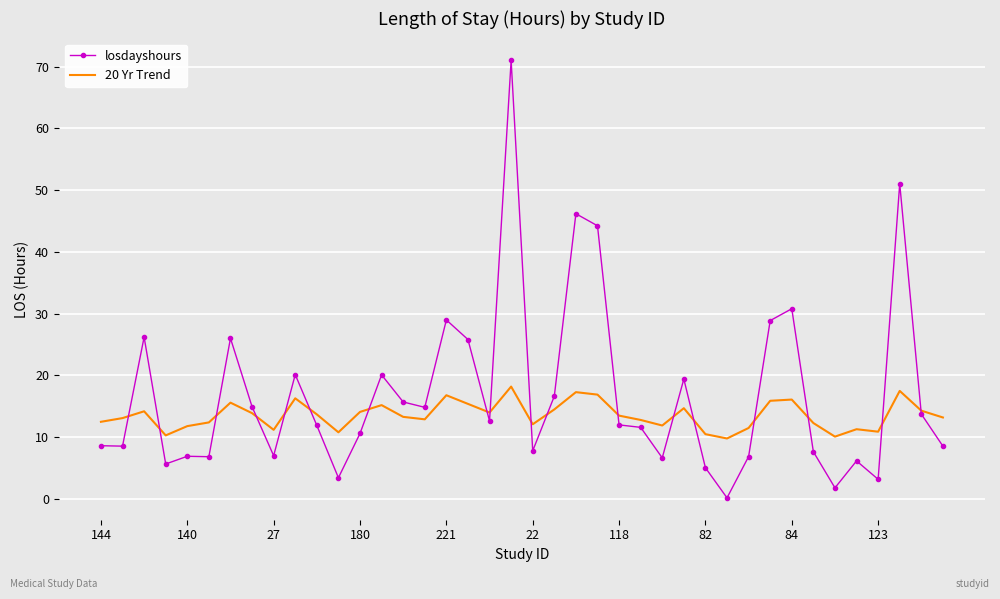

Which series has the largest total across all categories?

losdayshours